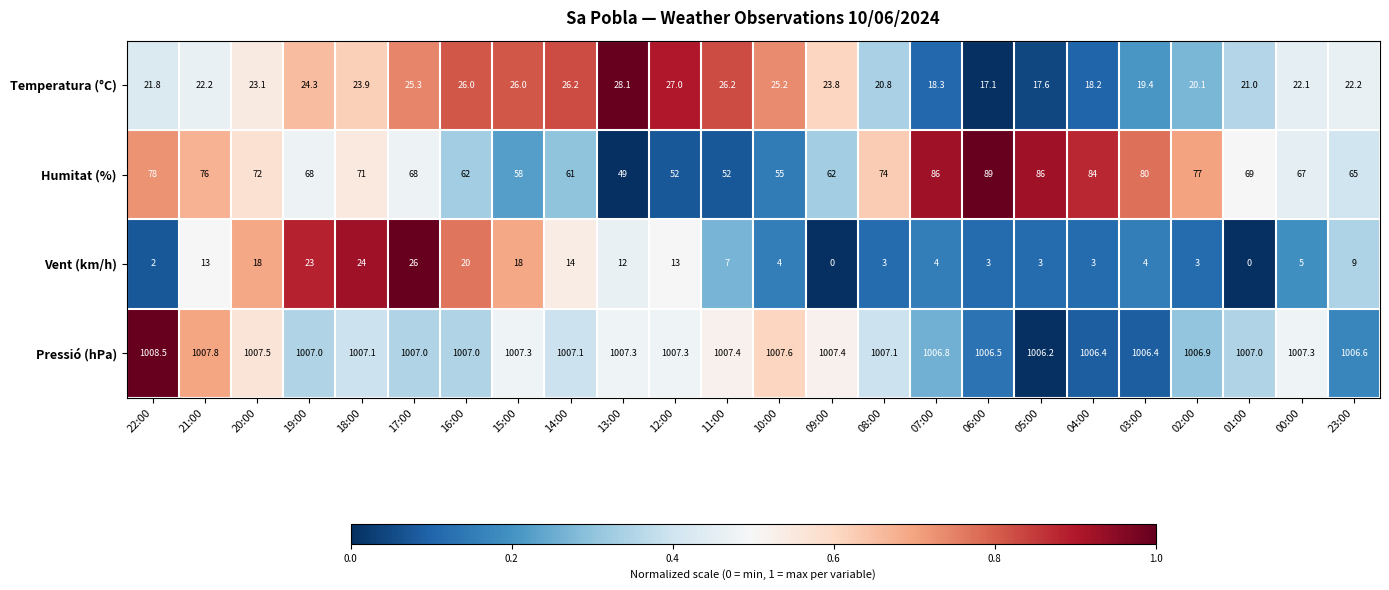

True or false: Vent (km/h) has a value of 7.0 at 11:00.

True